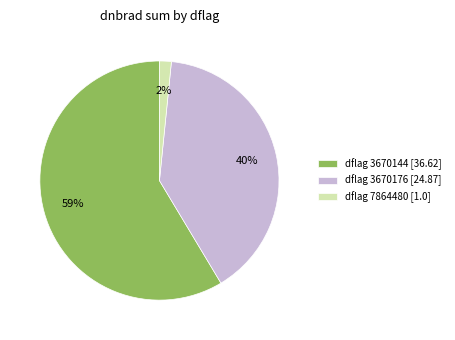

Combined, do dflag 7864480 [1.0] and dflag 3670144 [36.62] account for over 50%?

Yes